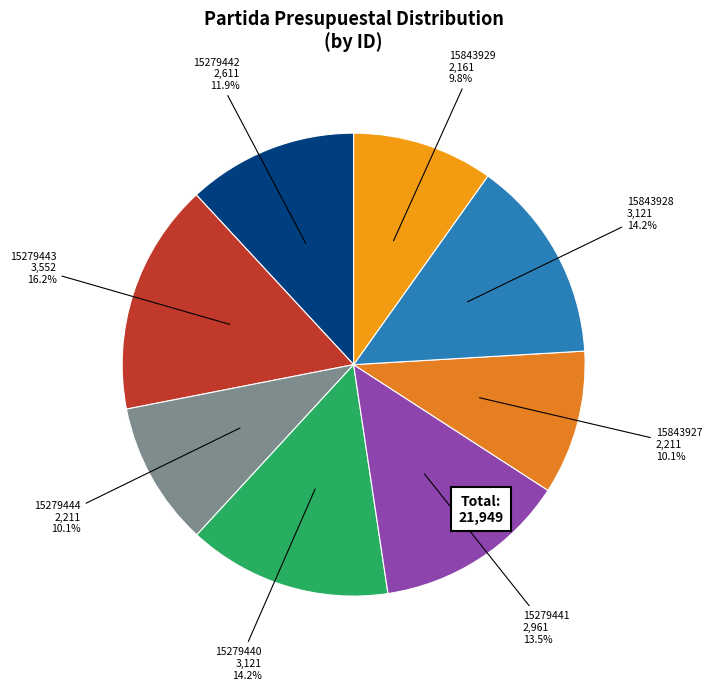

How many slices are in this pie chart?

8